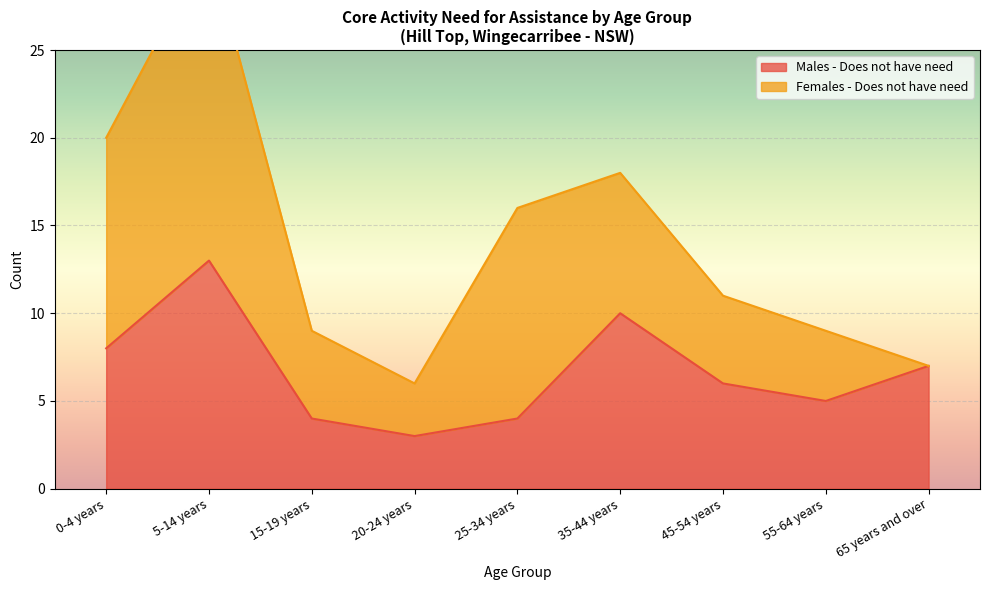

Where is the first local maximum?

5-14 years